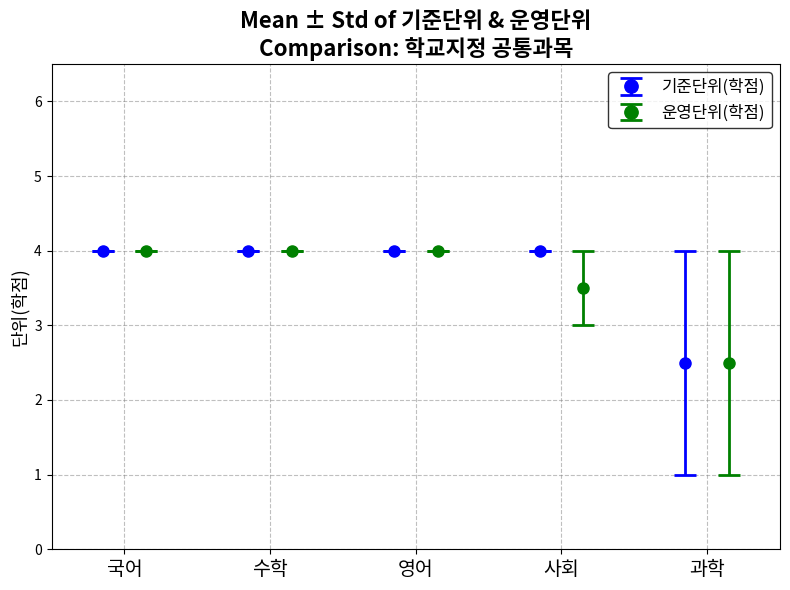

Which series has the largest range (max minus min)?

과학